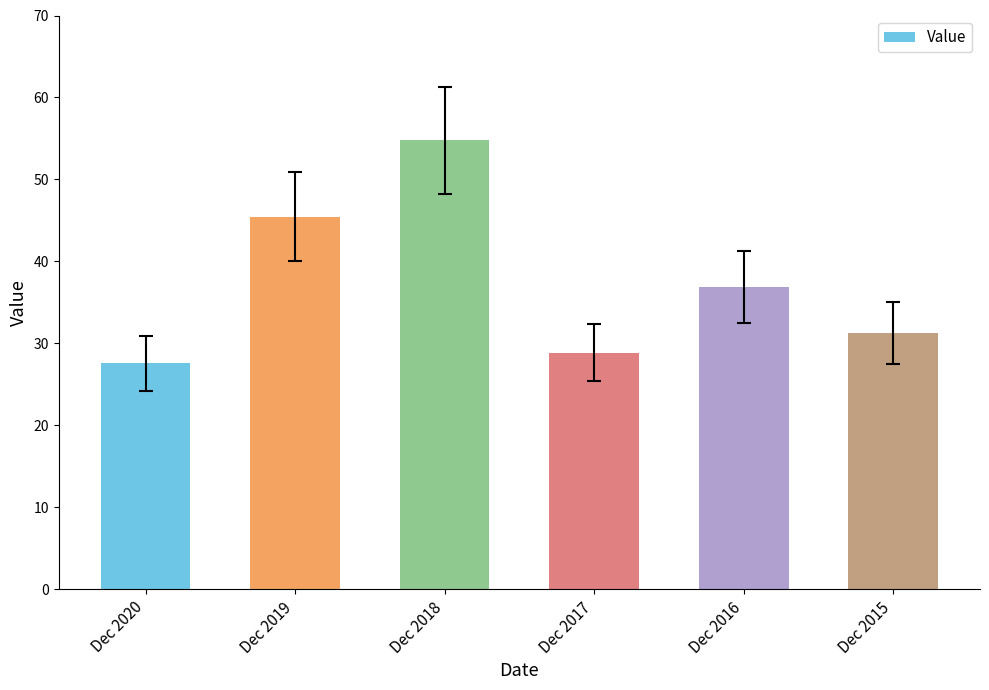

What is the sum of the values at Dec 2016 and Dec 2018?

91.6